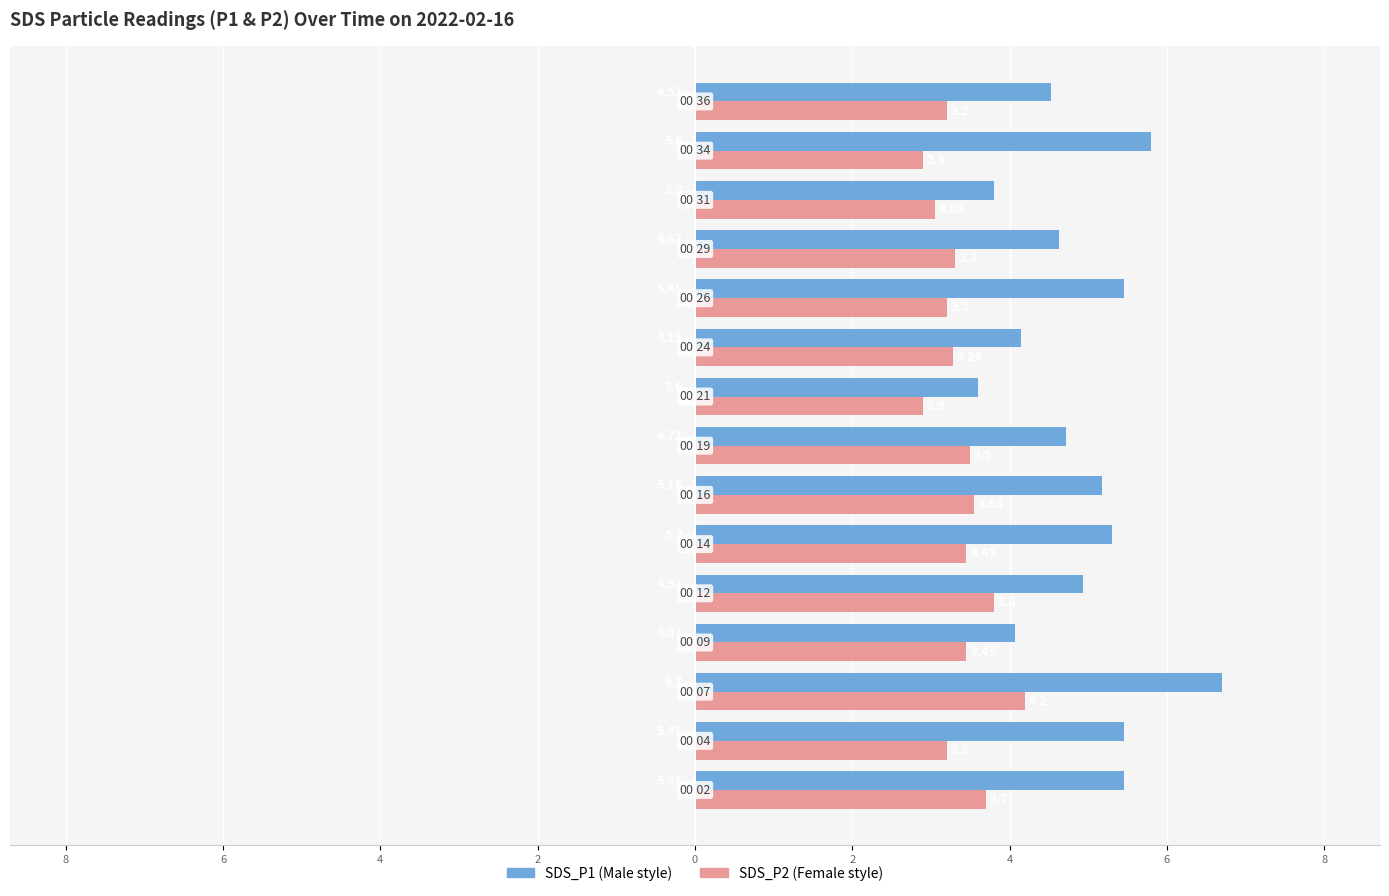

What is the value of the SDS_P1 bar at the 5th from the left?

4.9